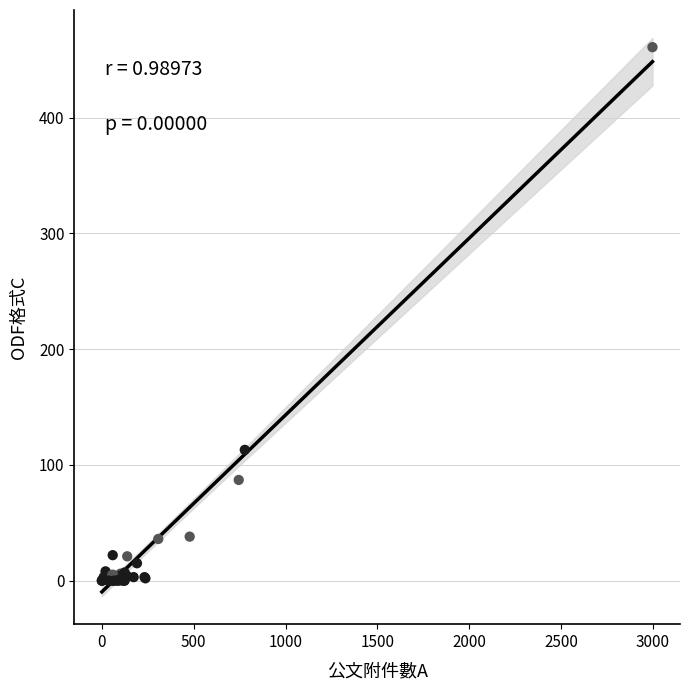

What Y value in the scatter plot is closest to 230?

113